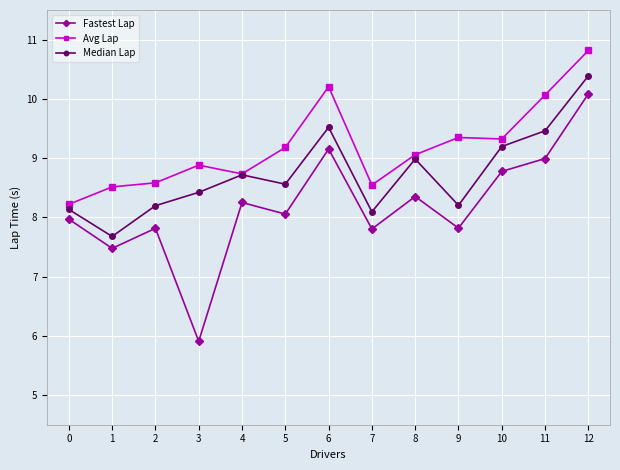

What is the difference between the Fastest Lap values at 1 and 3?

1.6